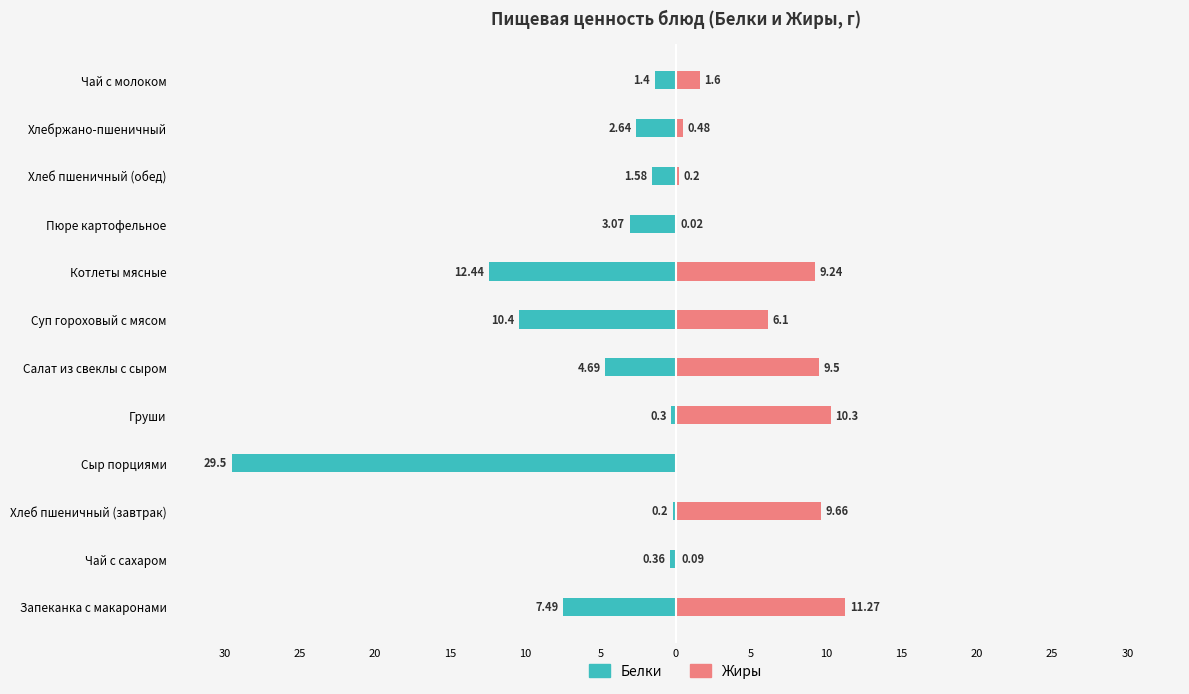

Is the value of Жиры at Чай с молоком greater than the value of Белки at Салат из свеклы с сыром?

Yes